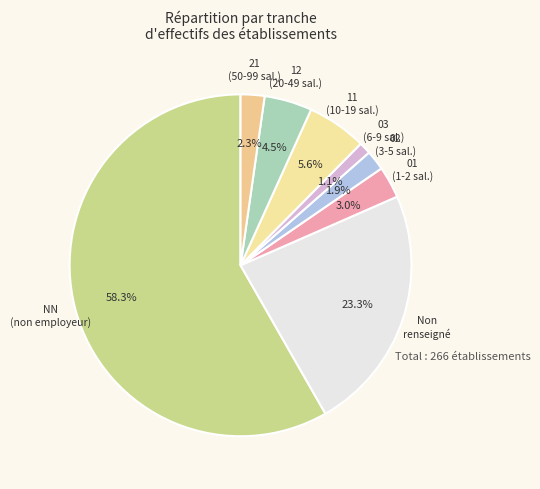

Count the number of slices in the pie.

8